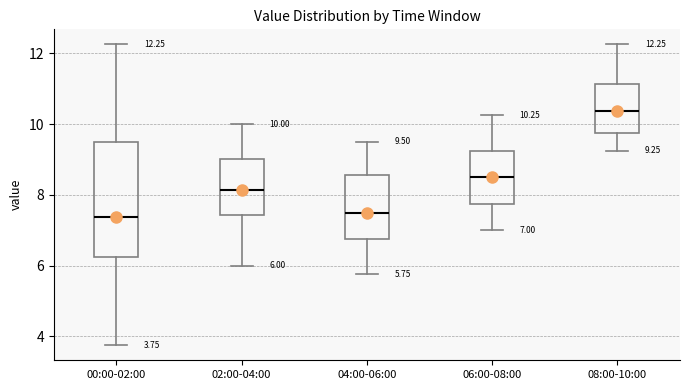

Which box is the tallest, from its lower edge to its upper edge?

00:00-02:00